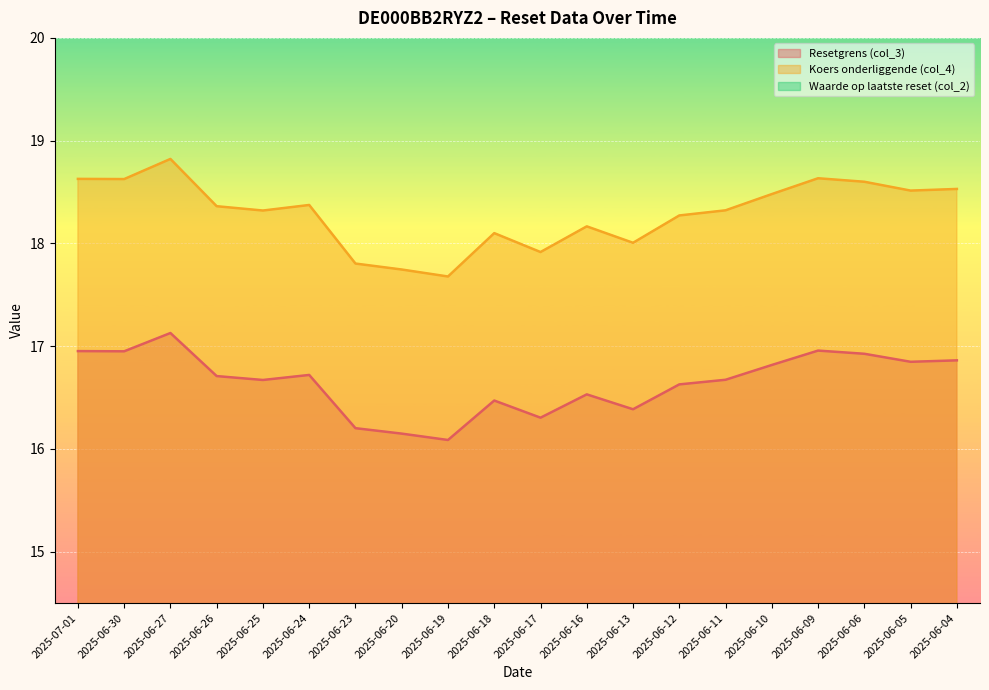

True or false: Koers onderliggende (col_4) and Resetgrens (col_3) cross at least once.

False